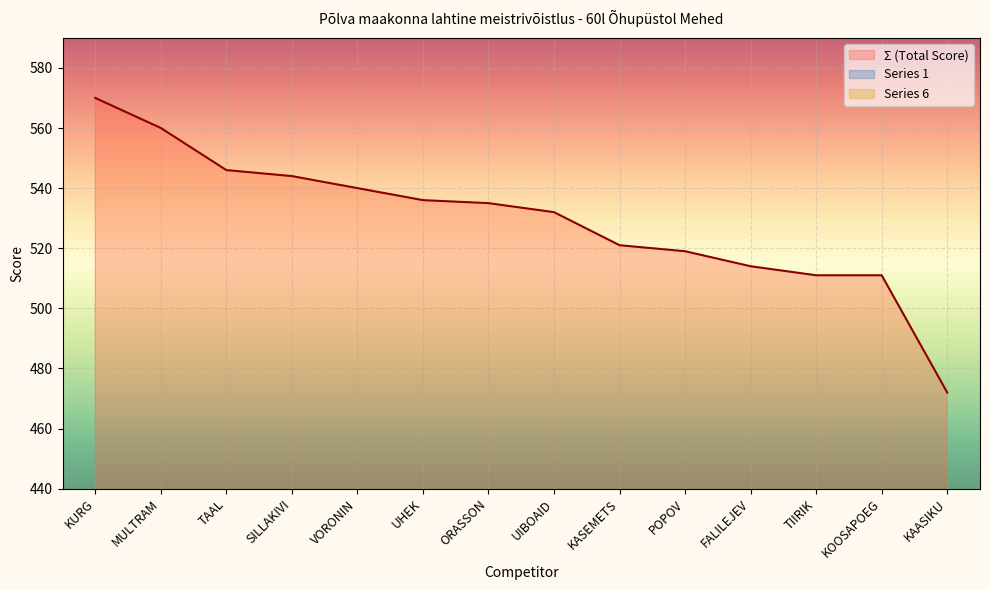

Rank the series at FALILEJEV from highest to lowest value.

Σ (Total Score), Series 1, Series 6